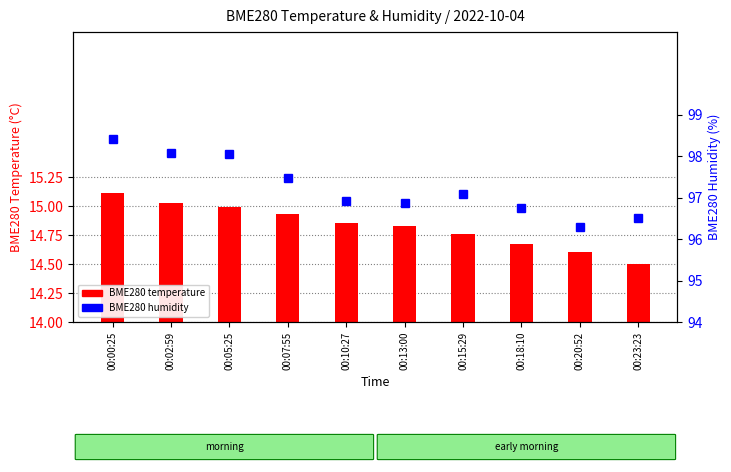

What value does the BME280 humidity series have at 00:18:10?

96.8